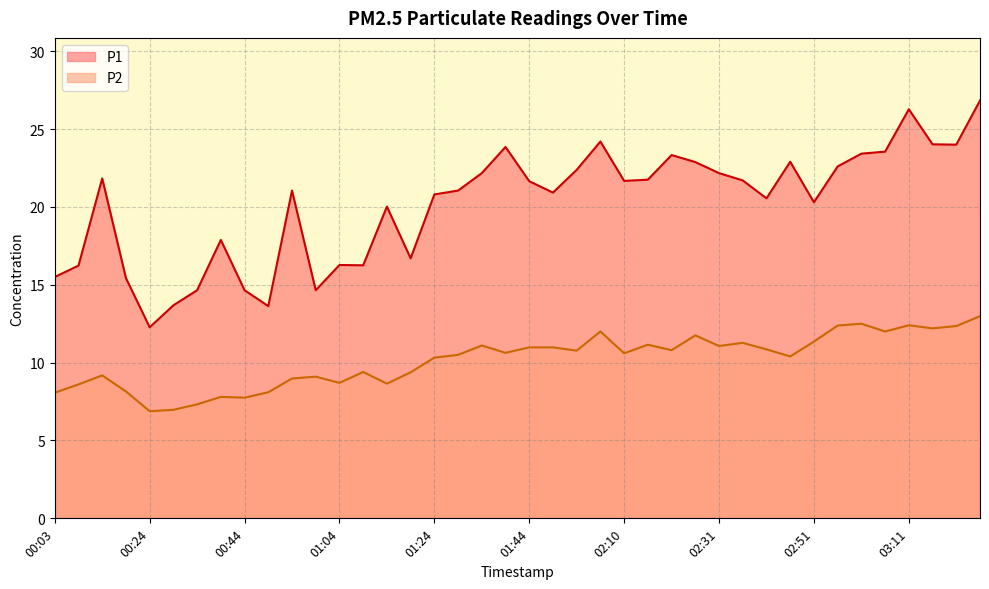

What is the difference between the P2 values at 00:14 and 02:46?

1.2